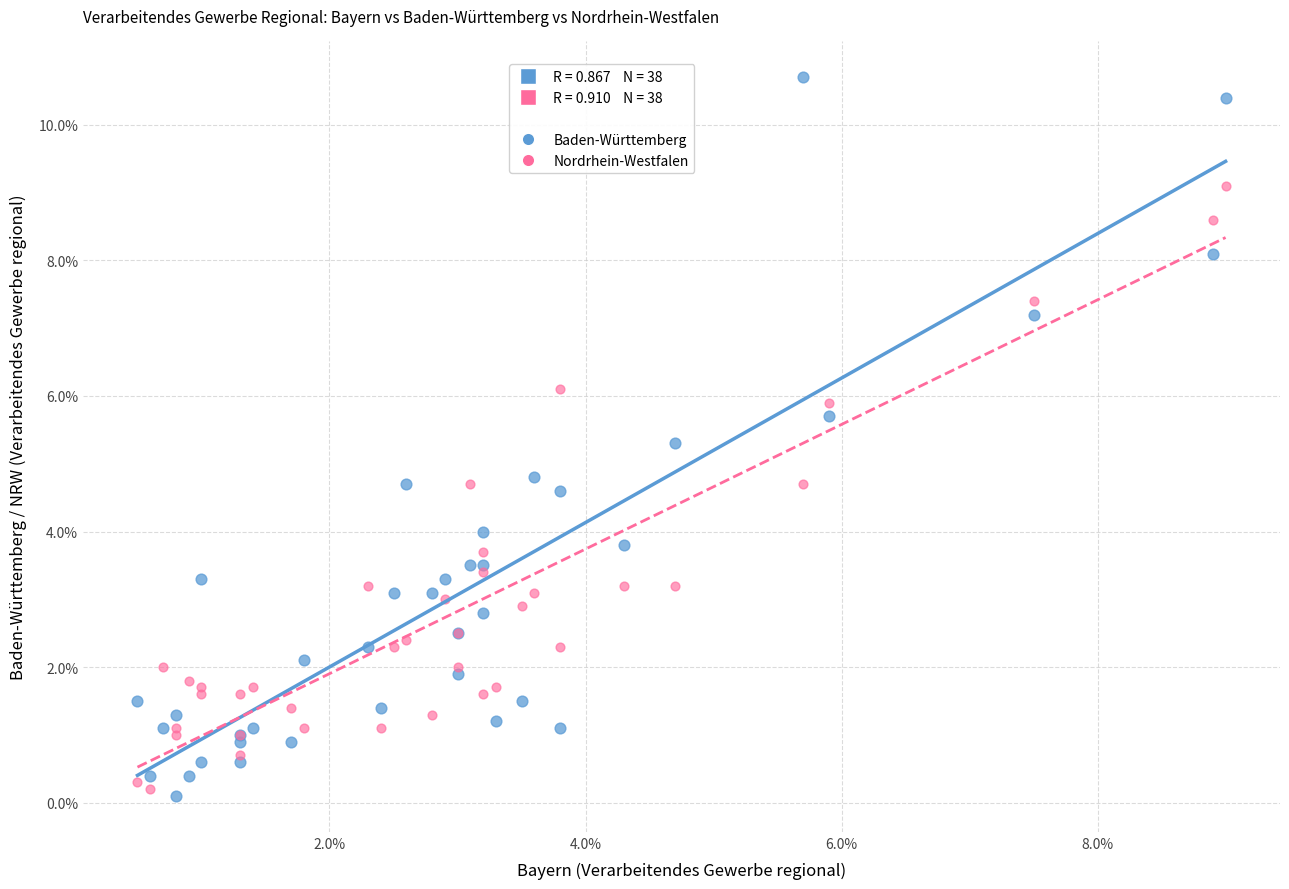

Which series has the largest Y range (max minus min)?

Baden-Württemberg